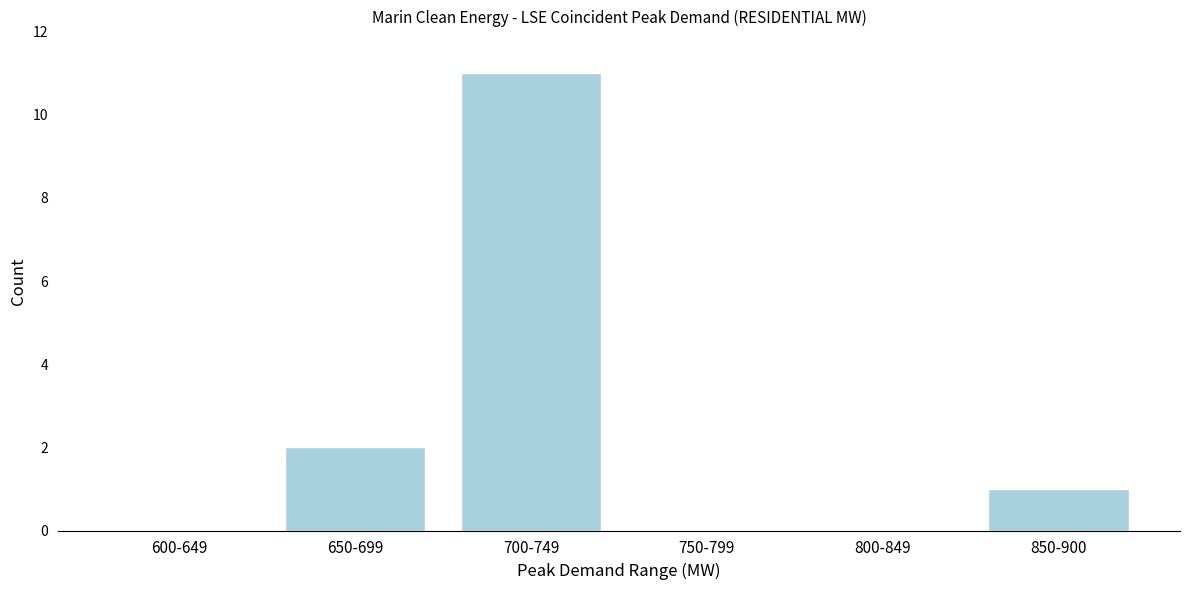

Reading right to left, transcribe all the data shown in this chart.

850-900=1	800-849=0	750-799=0	700-749=11	650-699=2	600-649=0